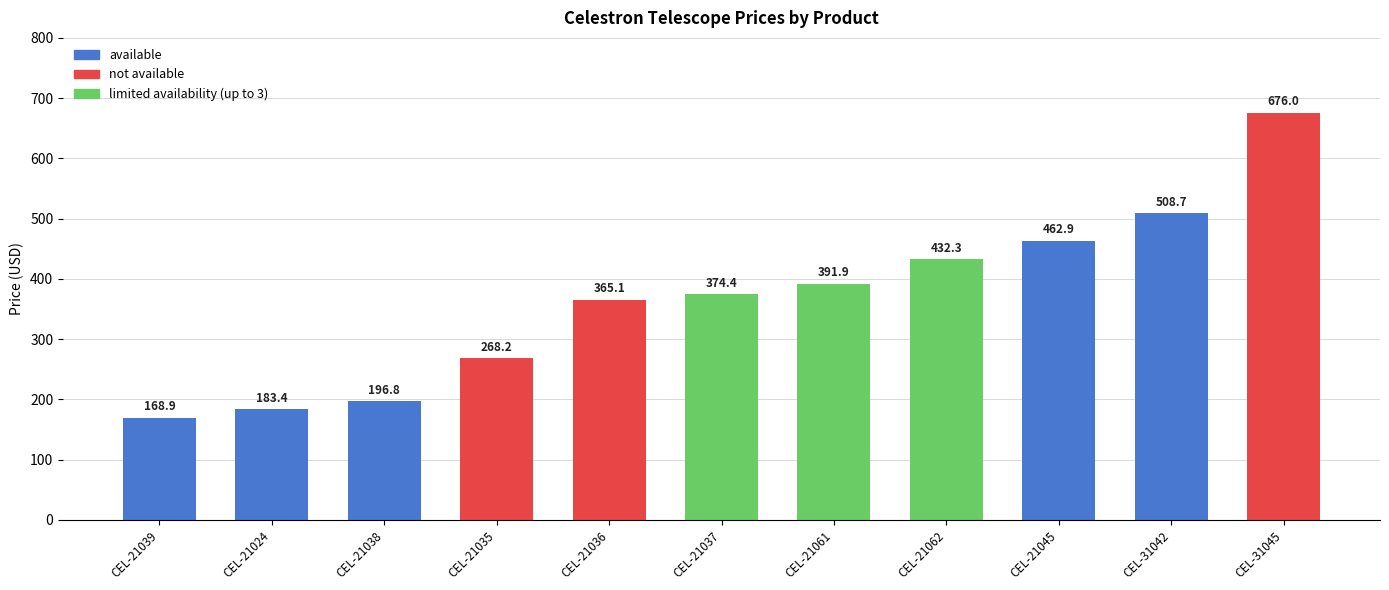

What is the label of the 7th bar from the left?

CEL-21061